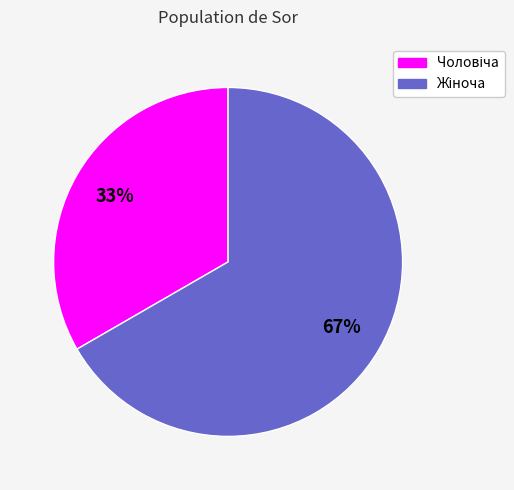

To the nearest percent, what is the average slice percentage?

50%